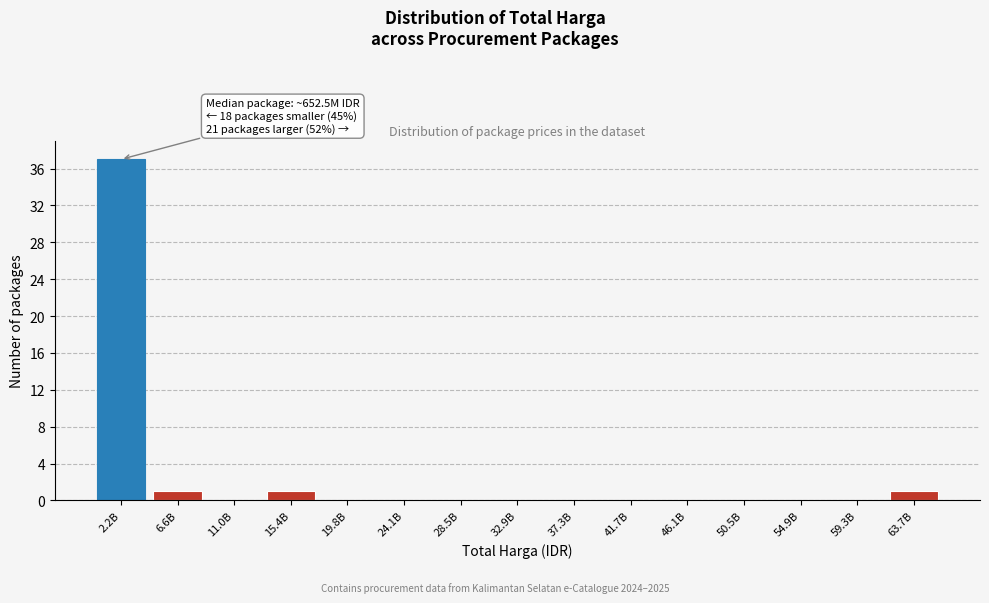

Reading right to left, transcribe all the data shown in this chart.

63.7B=1	59.3B=0	54.9B=0	50.5B=0	46.1B=0	41.7B=0	37.3B=0	32.9B=0	28.5B=0	24.1B=0	19.8B=0	15.4B=1	11.0B=0	6.6B=1	2.2B=37